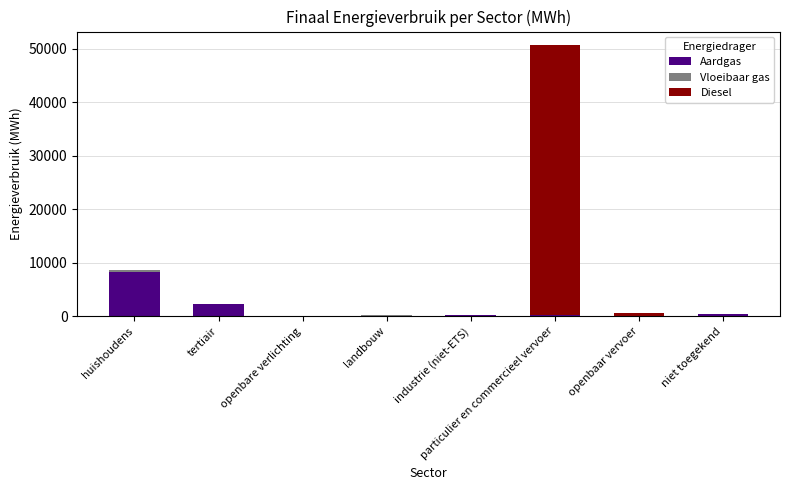

The Aardgas series shows 2276.7 at tertiair. True or false?

True